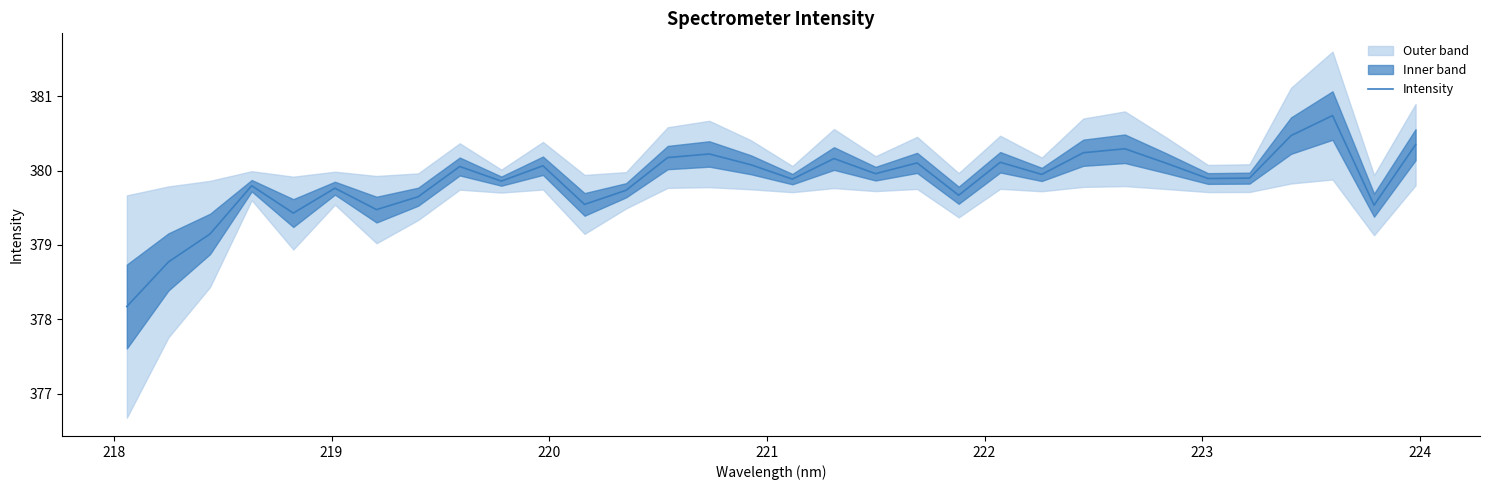

What is the sum of all values?

12155.3